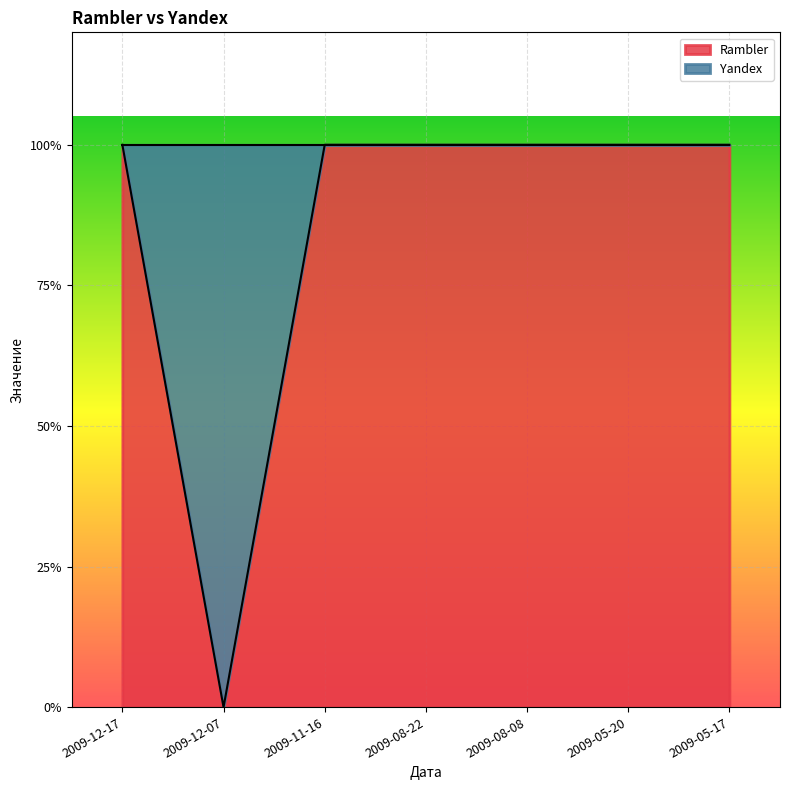

Between 2009-12-17 and 2009-05-20, which is larger?

2009-12-17